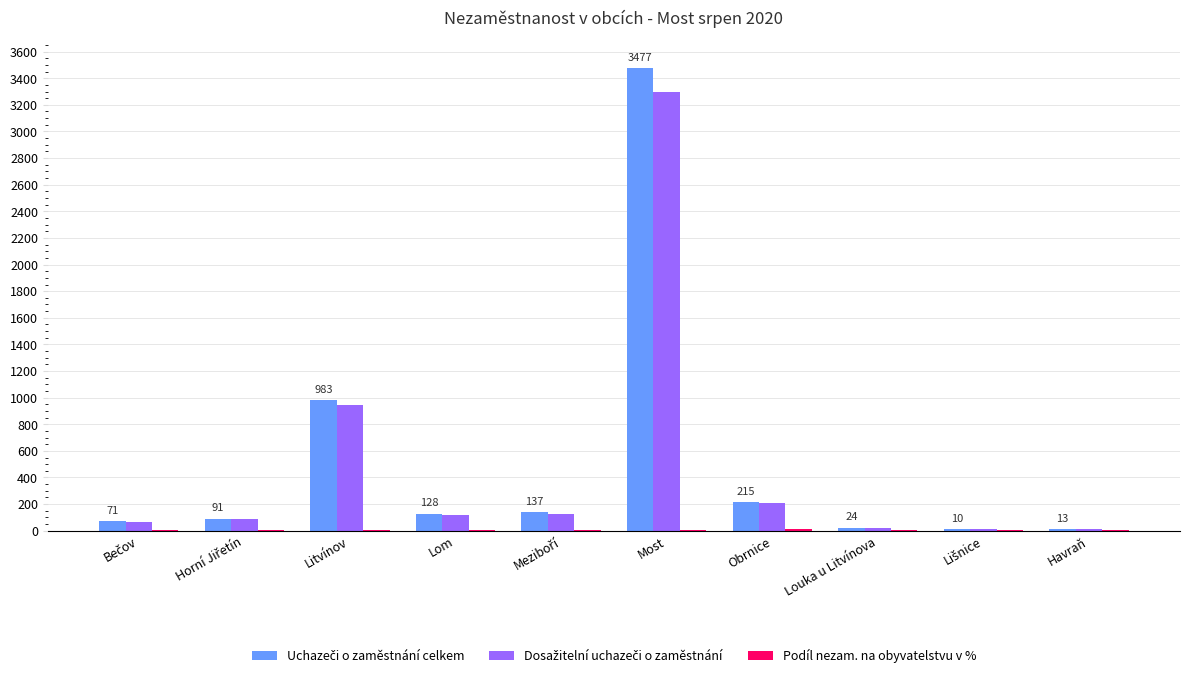

At which category is the sum across all series the highest?

Most